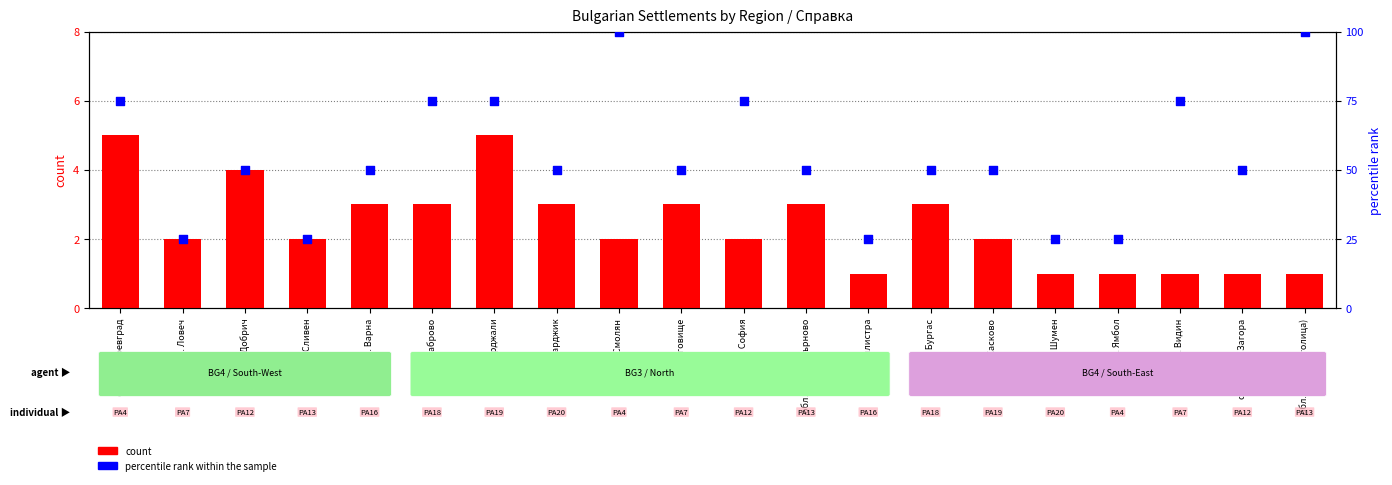

Which series has the largest total across all categories?

percentile rank within the sample